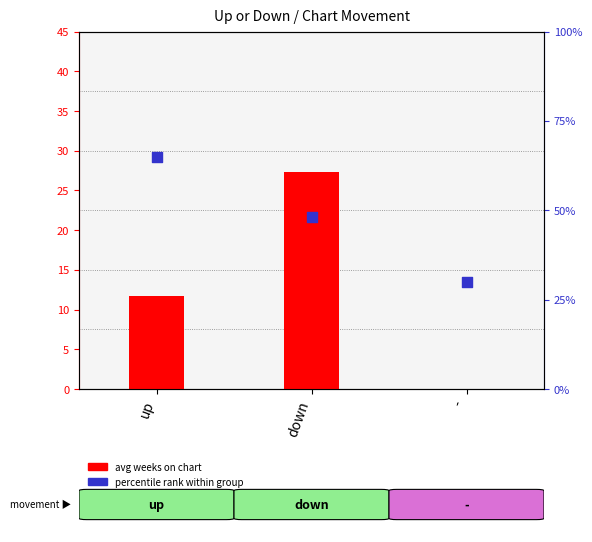

At which category is the sum across all series the highest?

up